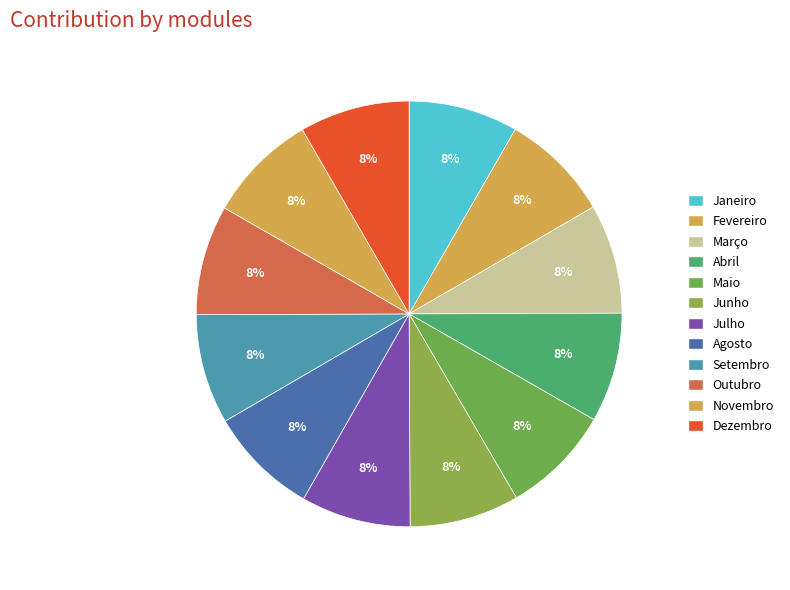

Which category has the biggest portion of the pie?

Dezembro